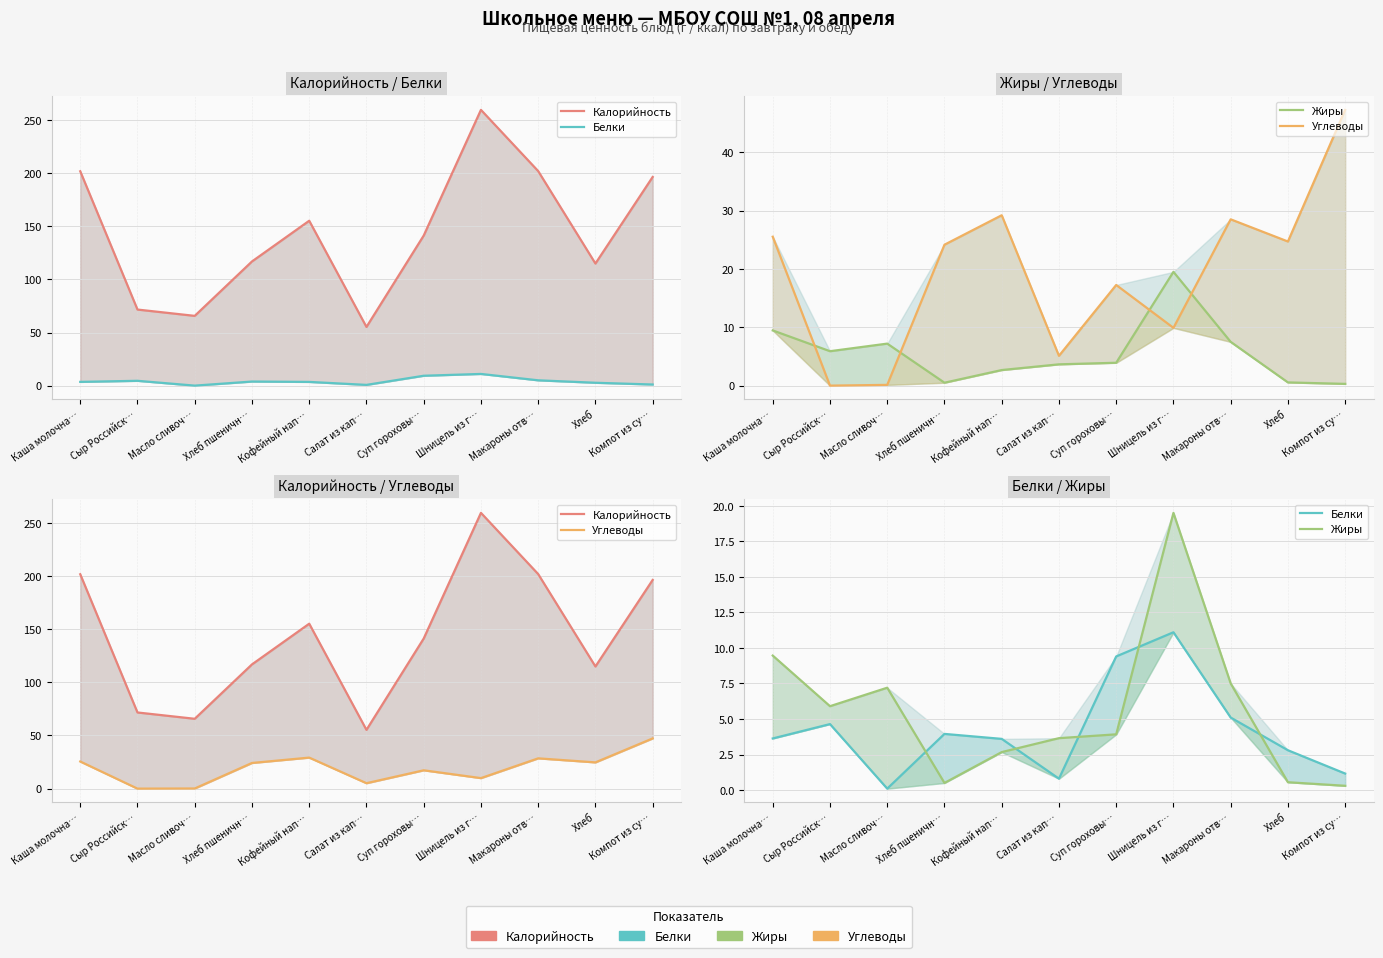

How many intersections are there between Углеводы and Жиры?

4